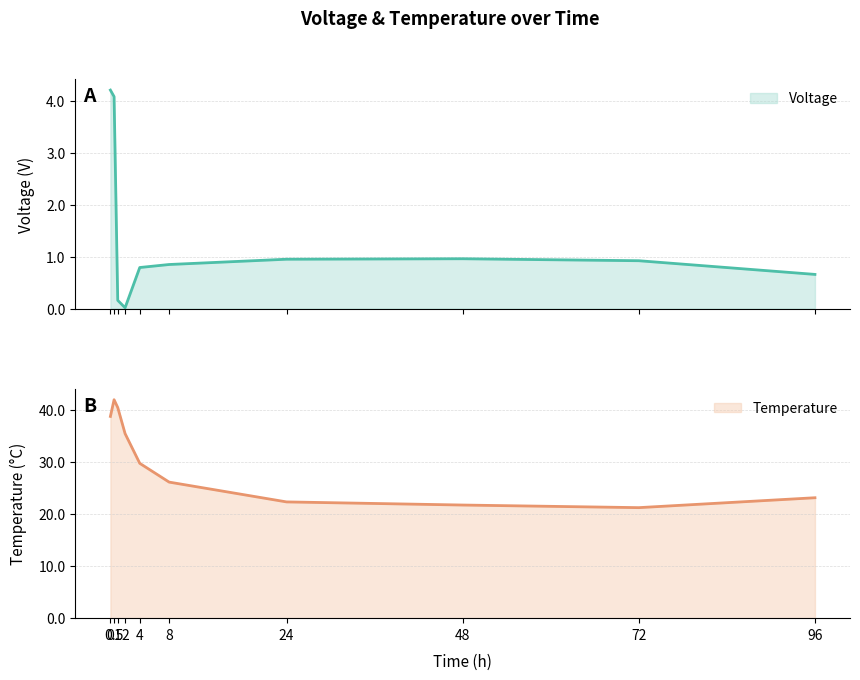

Rank the series by their average value, from highest to lowest.

Temperature, Voltage